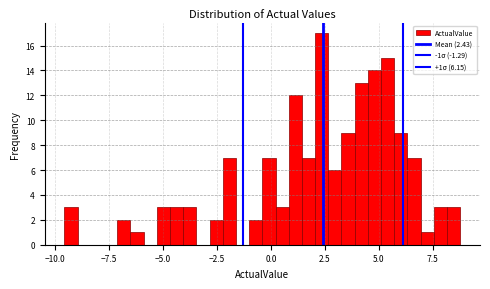

Read against the x-axis, roughly where is the centre of the tallest bar?

2.5